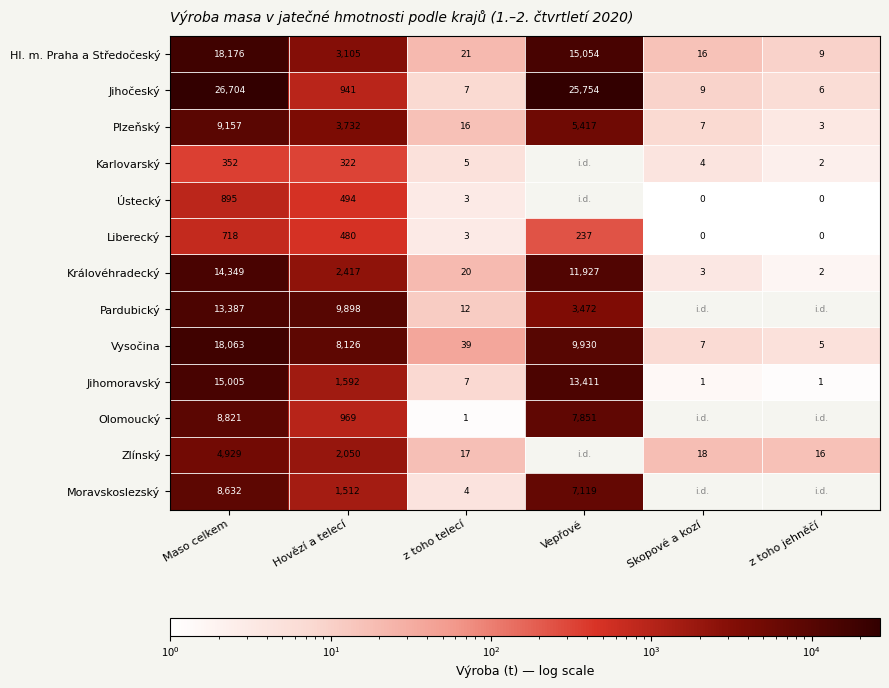

Is the value of Královéhradecký at Vepřové greater than the value of Jihomoravský at Maso celkem?

No